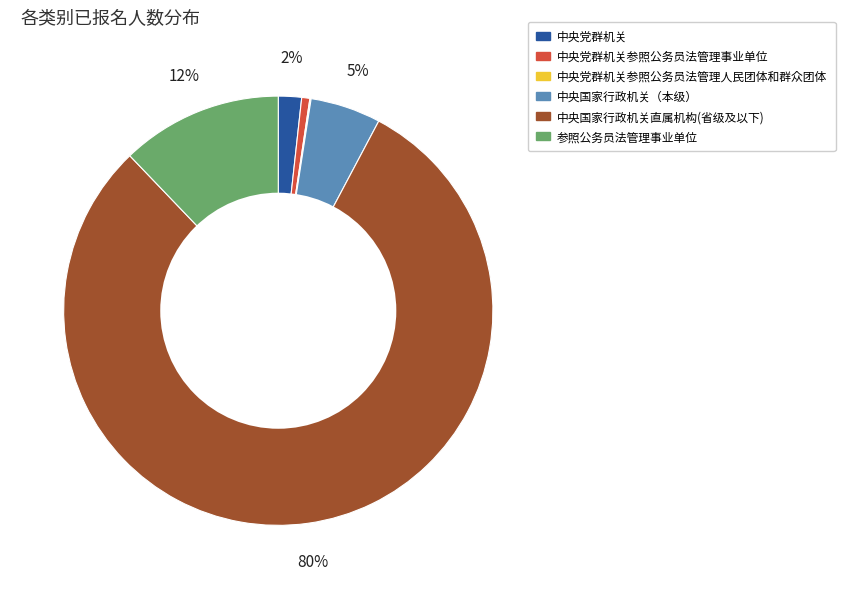

To the nearest percent, what is the difference between the largest and smallest slice percentages?

80%